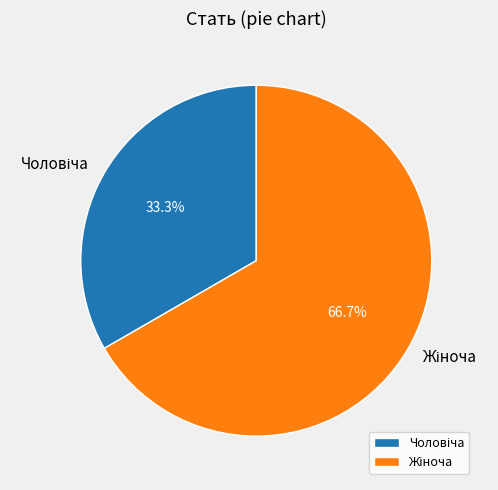

Does any single category account for the majority?

Yes